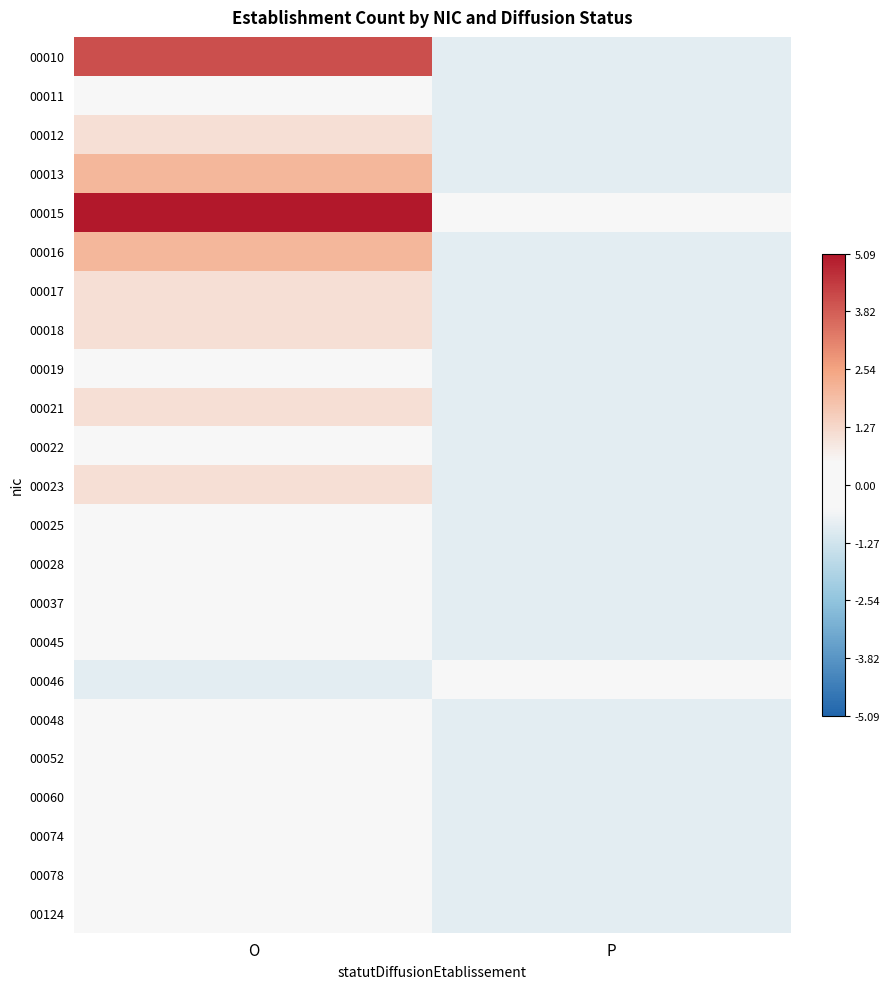

Rank the series at P from lowest to highest value.

00010, 00011, 00012, 00013, 00016, 00017, 00018, 00019, 00021, 00022, 00023, 00025, 00028, 00037, 00045, 00048, 00052, 00060, 00074, 00078, 00124, 00015, 00046